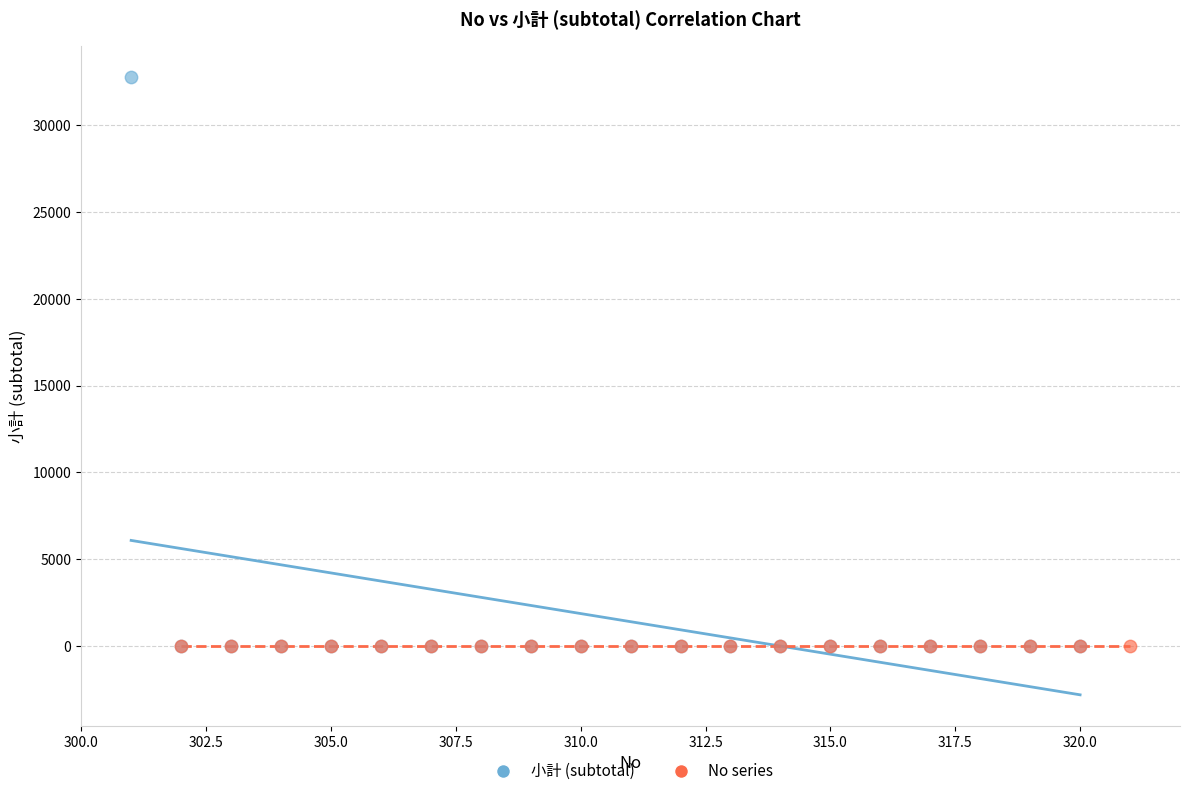

What are all the series names shown in the legend?

小計 (subtotal), No series